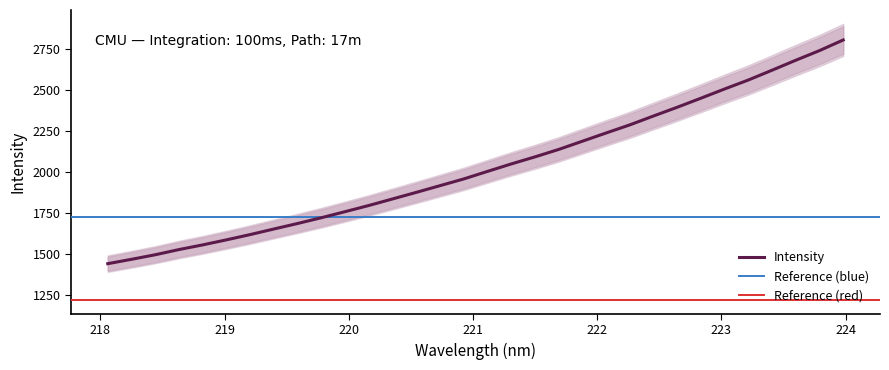

What is the lowest value of the Intensity series?

1439.8